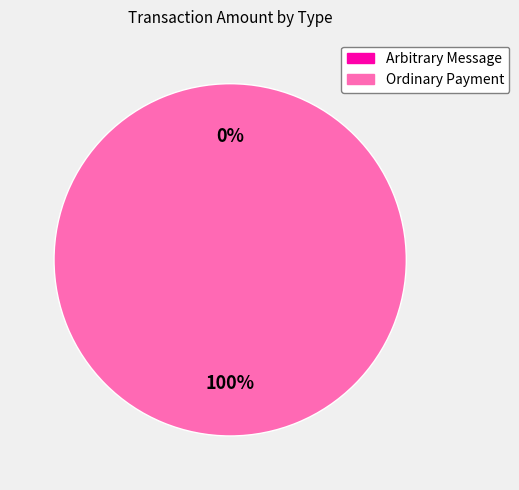

What is the total percentage of Ordinary Payment and Arbitrary Message?

100.0%